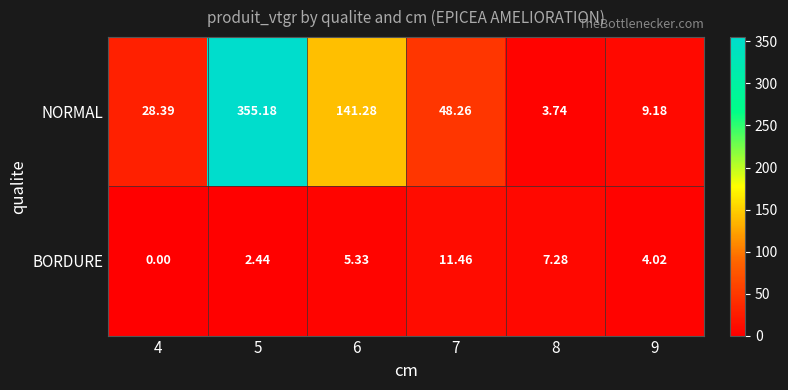

List the series in order of their overall mean, highest first.

NORMAL, BORDURE